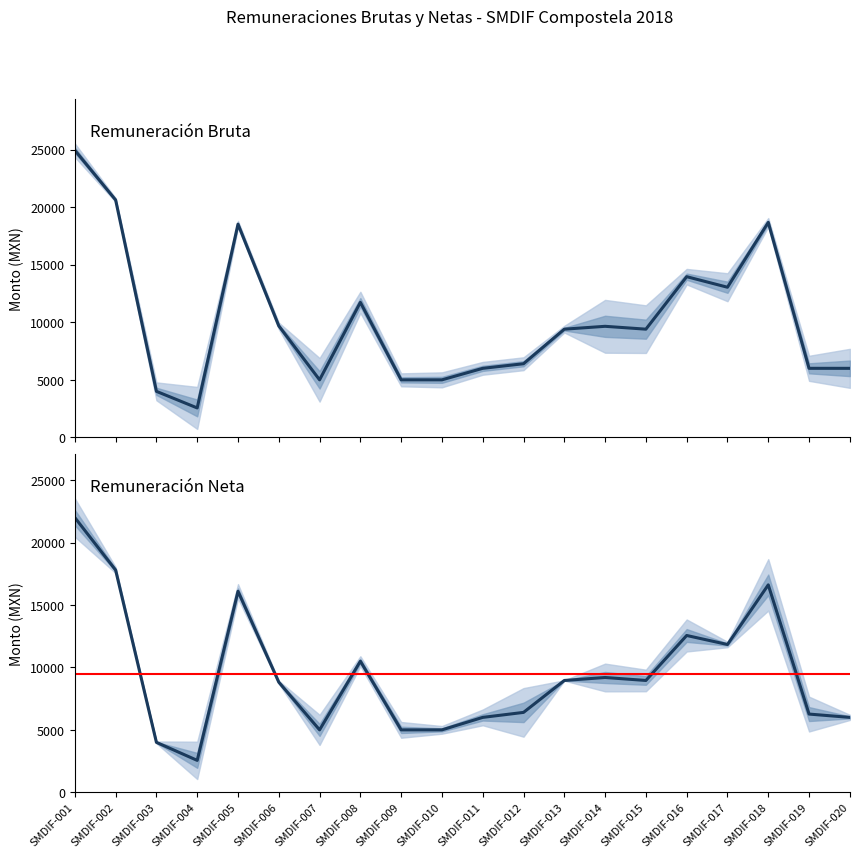

List the series in order of their peak value, lowest first.

Remuneración Neta, Remuneración Bruta